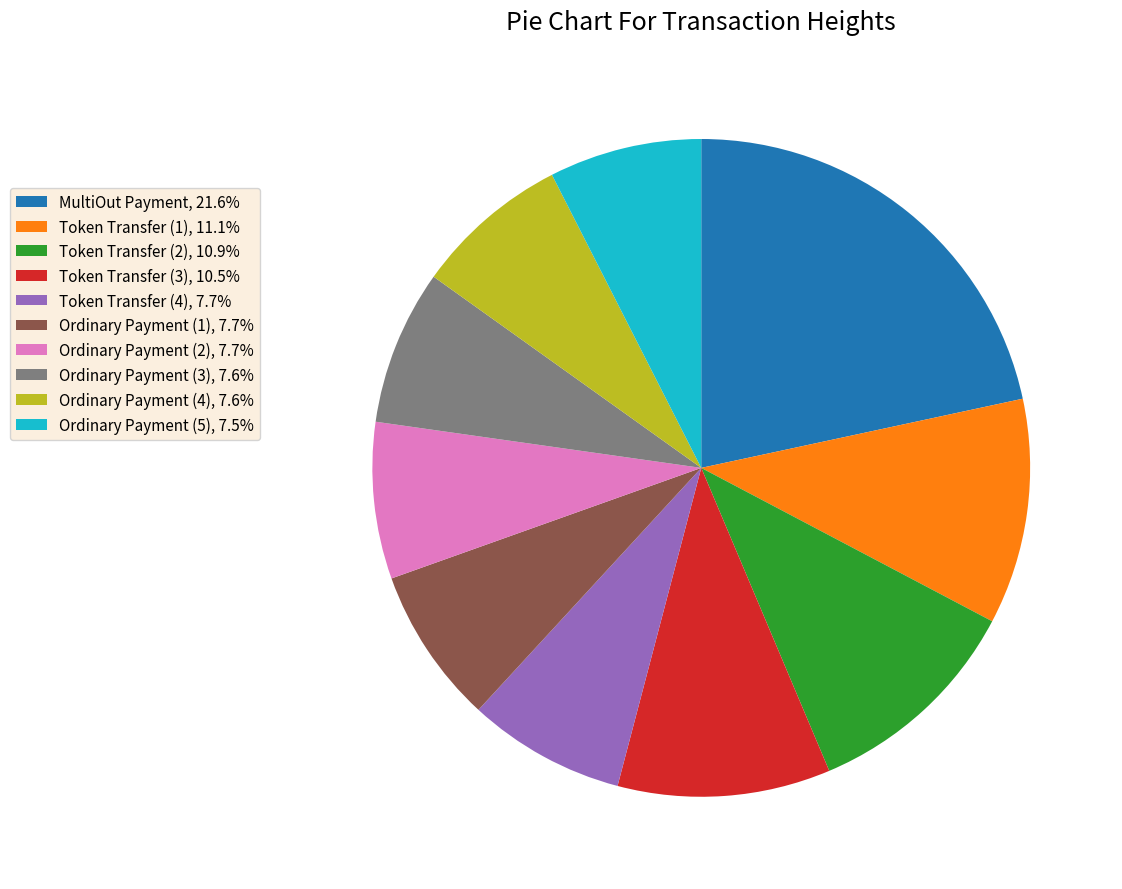

Is Token Transfer (4), 7.7% the majority of the pie?

No